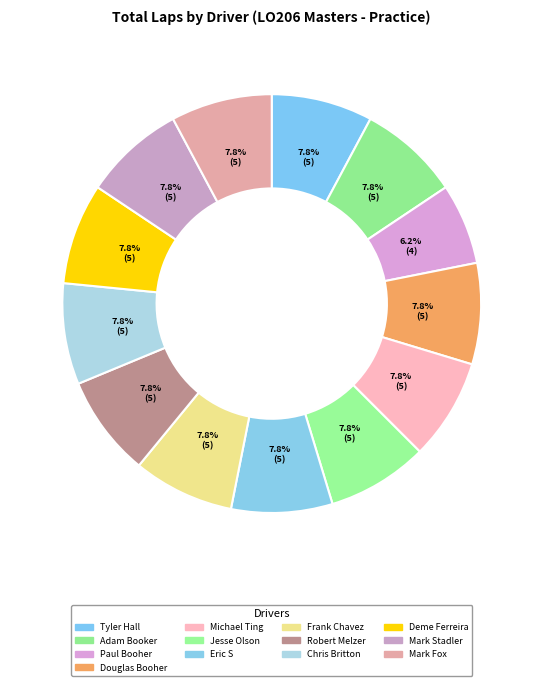

Count the number of slices in the pie.

13